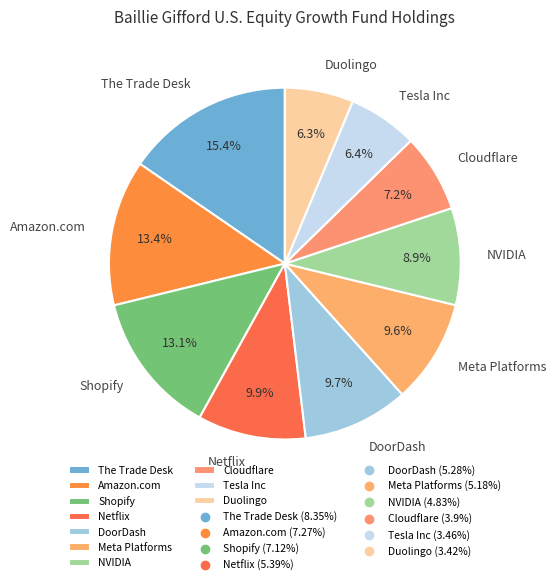

What portion of the pie excludes DoorDash?

90.3%